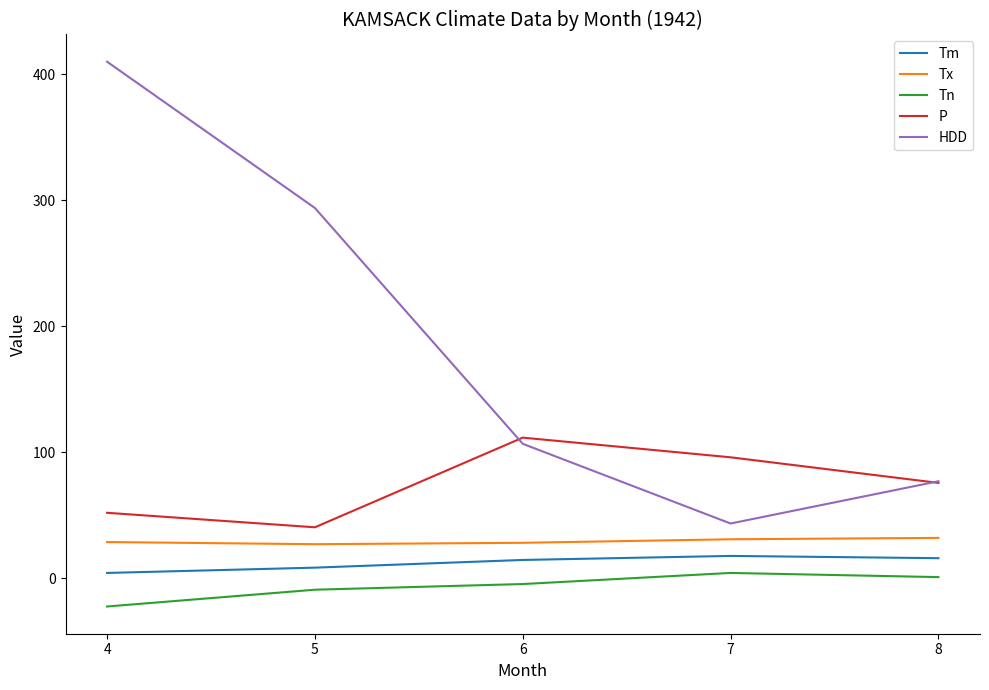

Which series has the widest spread of values?

HDD